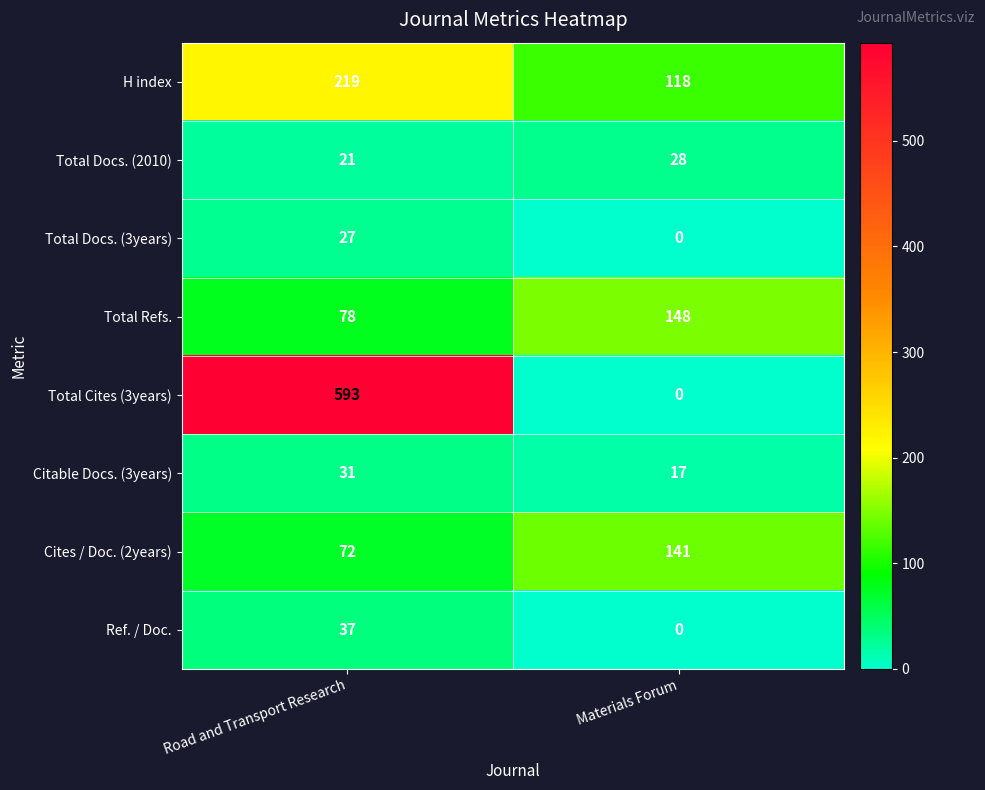

Rank the series by their maximum value, from highest to lowest.

Total Cites (3years), H index, Total Refs., Cites / Doc. (2years), Ref. / Doc., Citable Docs. (3years), Total Docs. (2010), Total Docs. (3years)